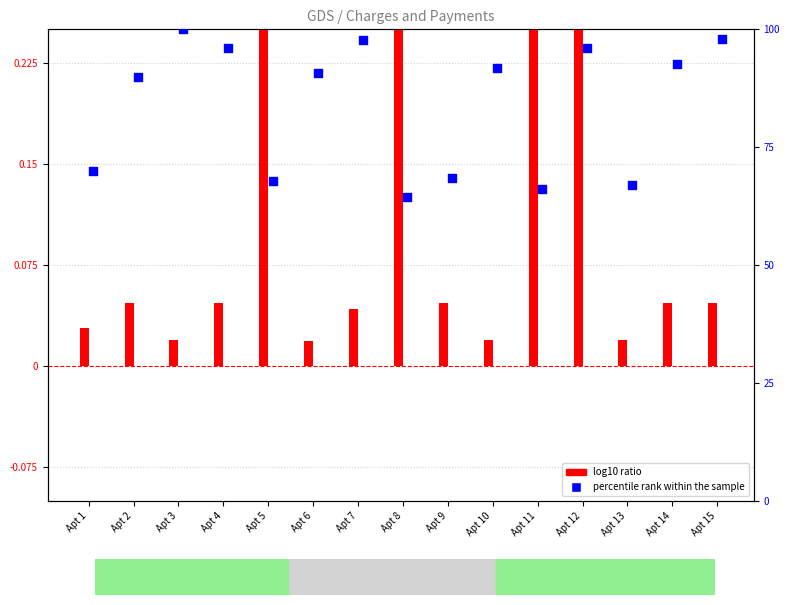

At which category is the sum across all series the highest?

Apt 3